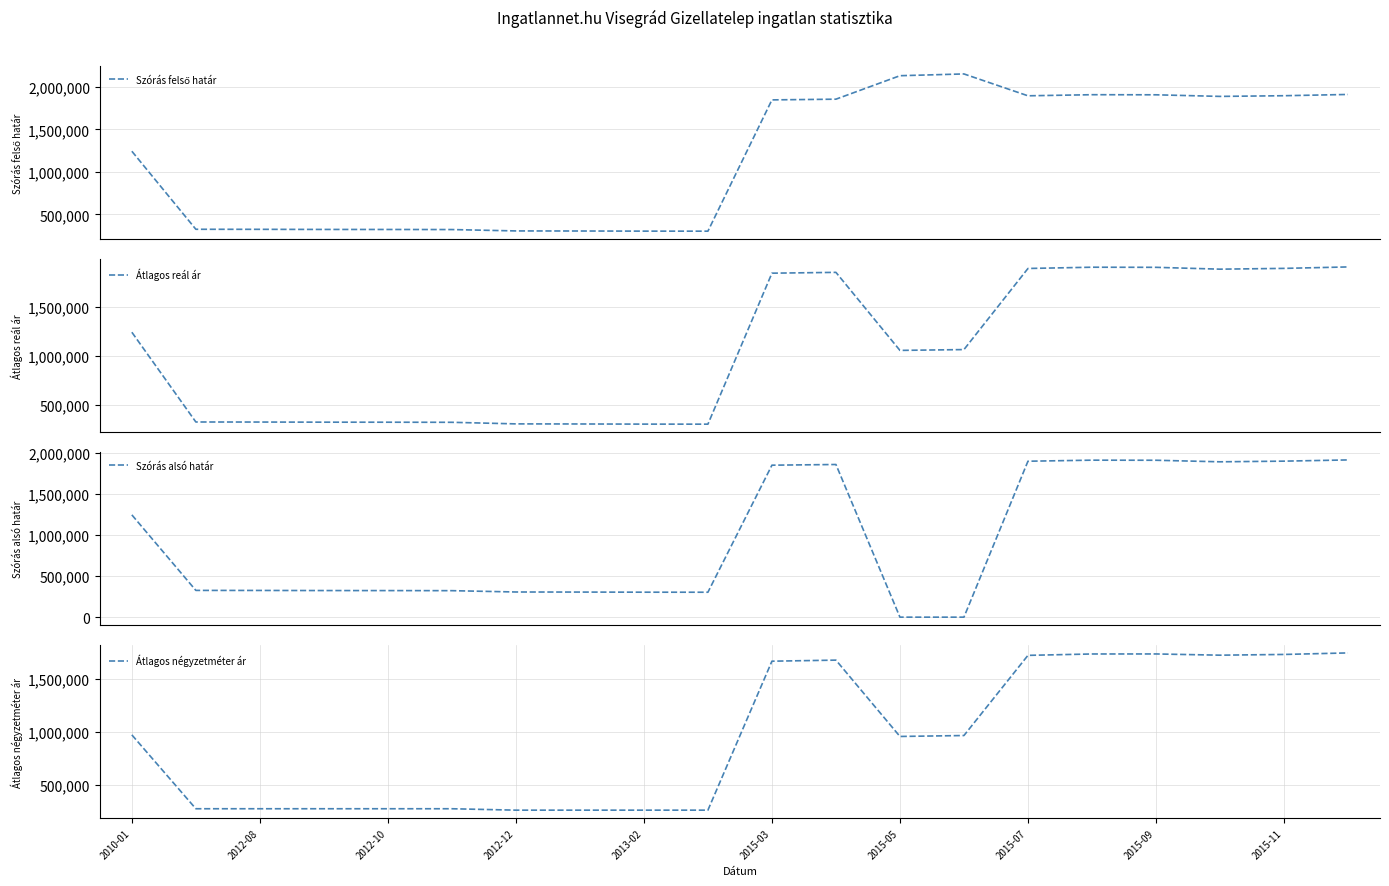

What are all the series names shown in the legend?

Szórás felső határ, Átlagos reál ár, Szórás alsó határ, Átlagos négyzetméter ár